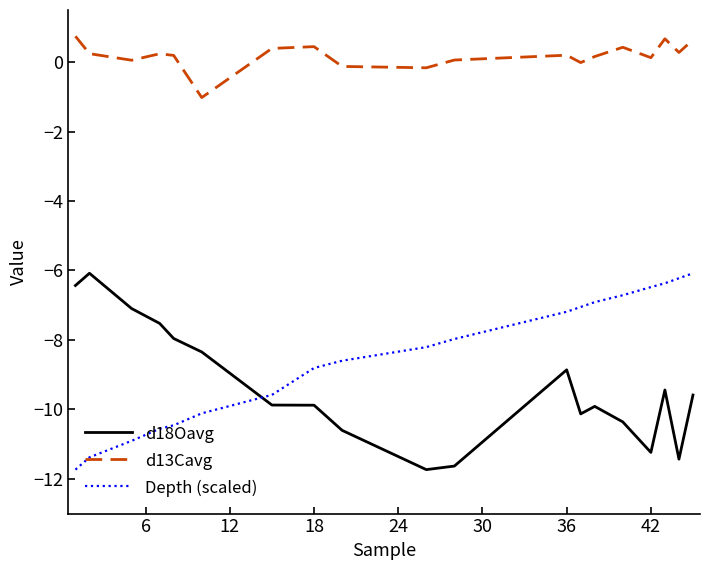

True or false: Depth (scaled) and d13Cavg intersect in this chart.

False